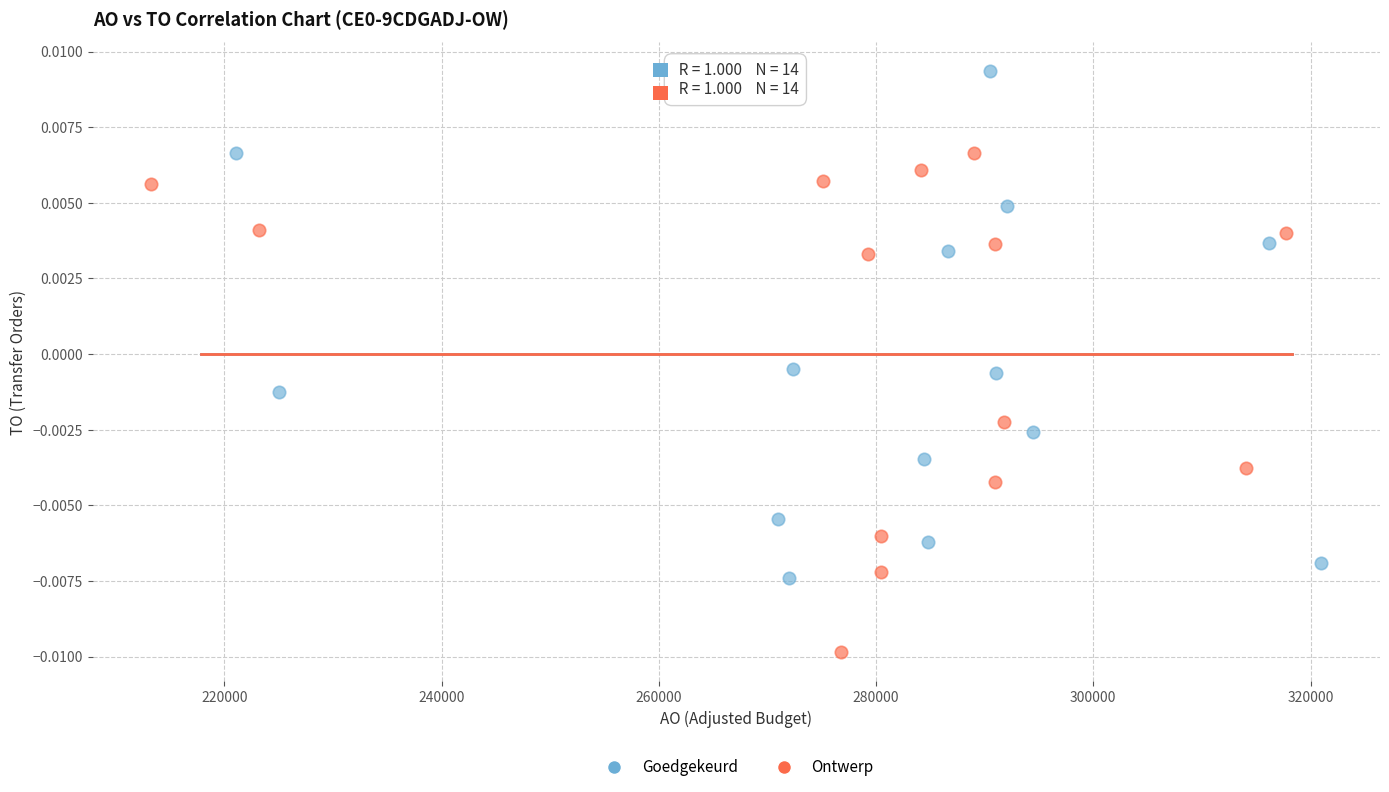

Which series contains the lowest Y value?

Ontwerp